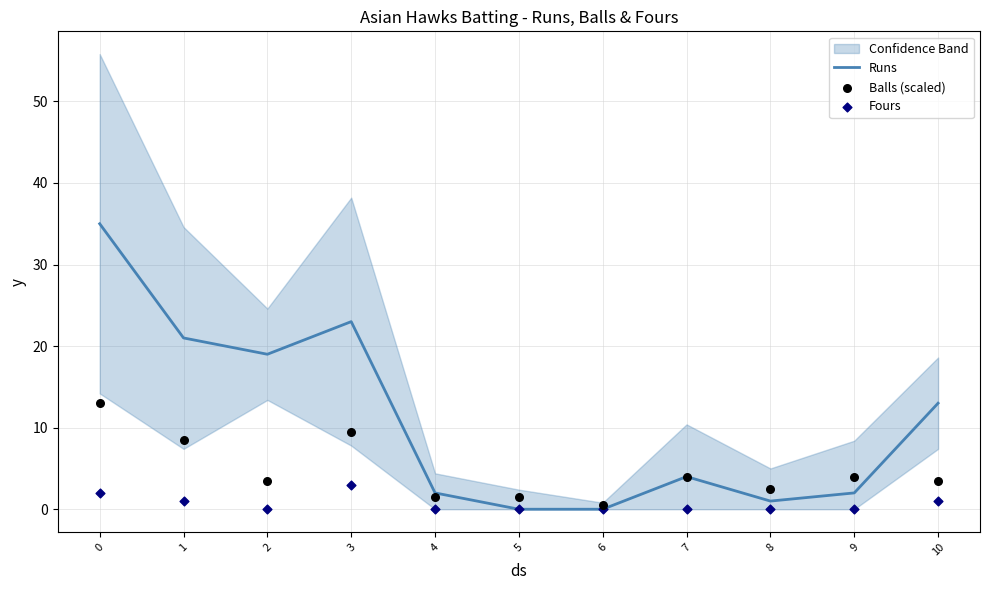

What are all the series names shown in the legend?

Runs, Balls (scaled), Fours